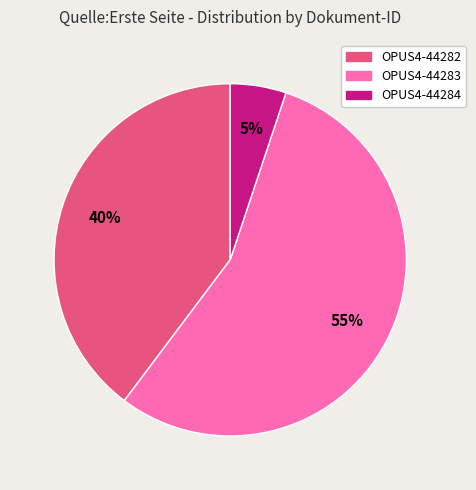

What is the ratio of the value at OPUS4-44284 to the value at OPUS4-44283?

0.1